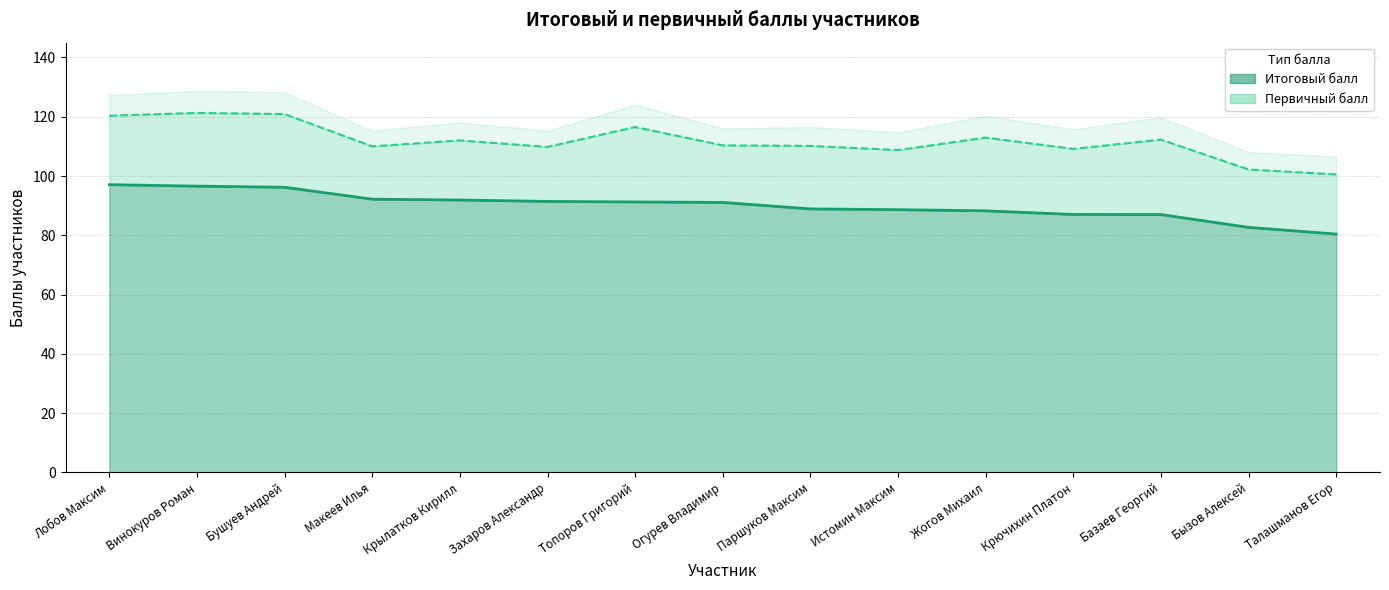

True or false: Первичный балл and Итоговый балл cross at least once.

False